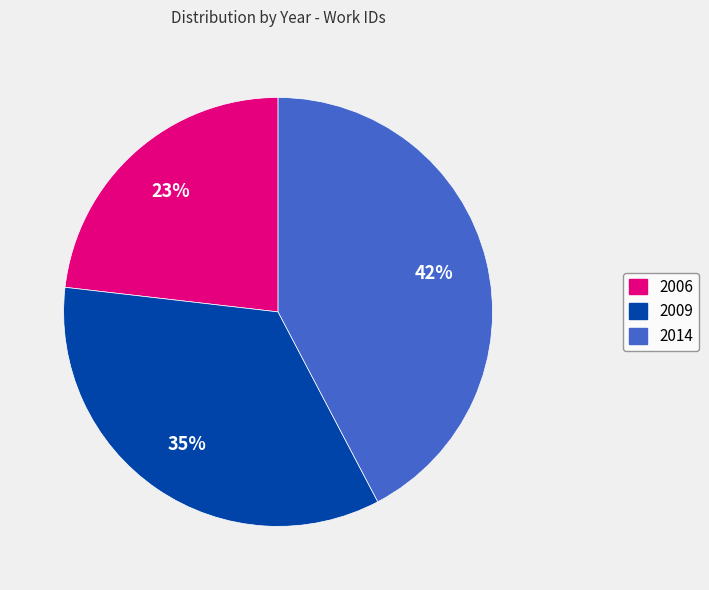

To the nearest percent, what is the combined percentage of 2014 and 2009?

77%